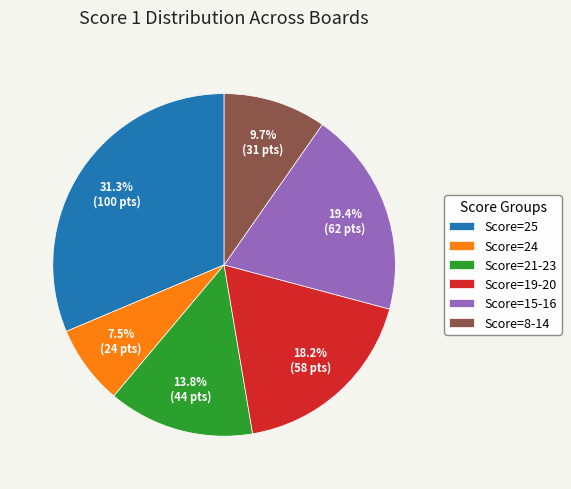

How many slices are in this pie chart?

6